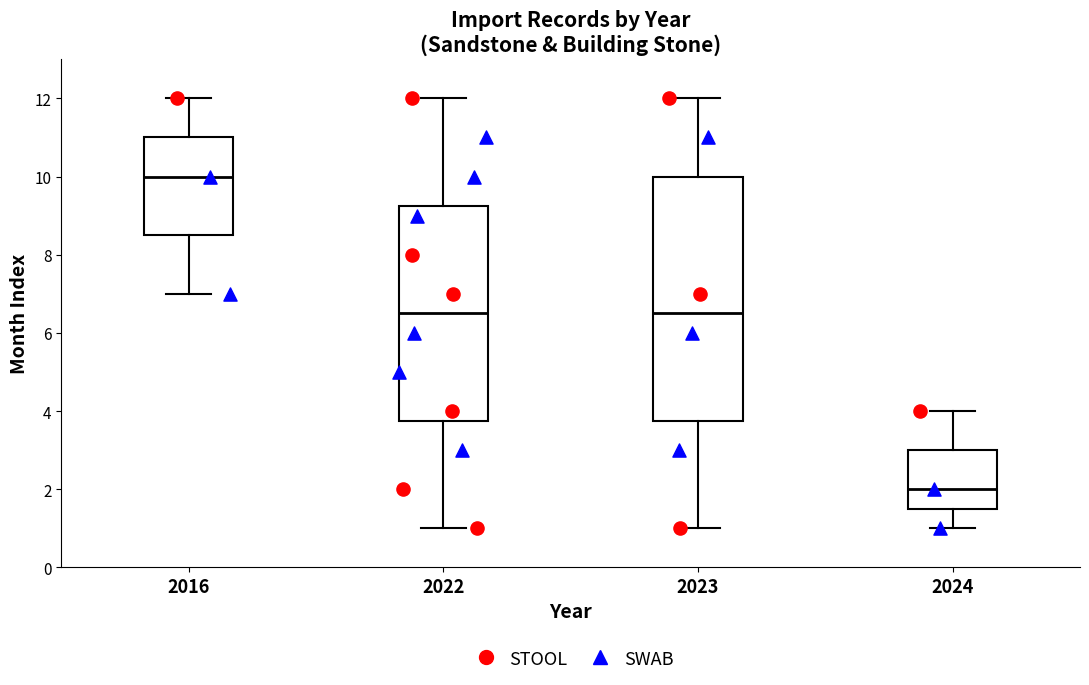

Which box is the tallest, from its lower edge to its upper edge?

2023